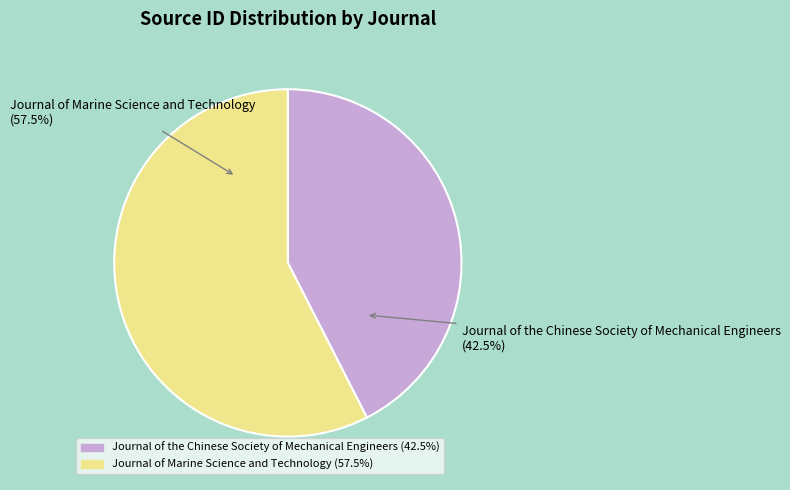

What is the smallest slice in the pie chart?

Journal of the Chinese Society of Mechanical Engineers